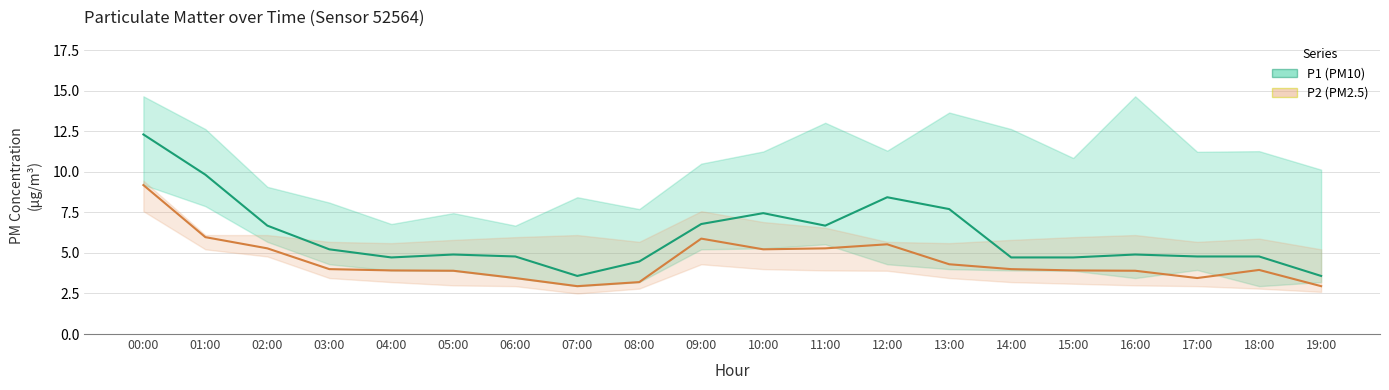

Which has a higher value, 08:00 or 09:00?

09:00